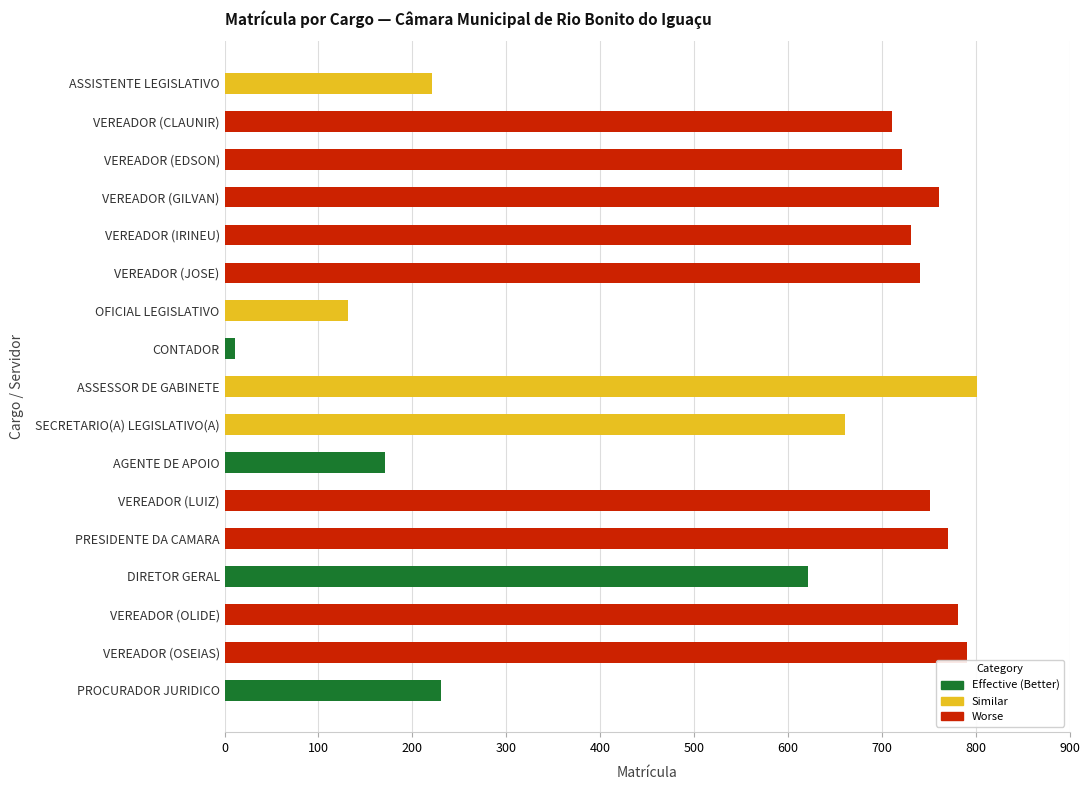

List the labels in order of value, smallest first.

CONTADOR, OFICIAL LEGISLATIVO, AGENTE DE APOIO, ASSISTENTE LEGISLATIVO, PROCURADOR JURIDICO, DIRETOR GERAL, SECRETARIO(A) LEGISLATIVO(A), VEREADOR (CLAUNIR), VEREADOR (EDSON), VEREADOR (IRINEU), VEREADOR (JOSE), VEREADOR (LUIZ), VEREADOR (GILVAN), PRESIDENTE DA CAMARA, VEREADOR (OLIDE), VEREADOR (OSEIAS), ASSESSOR DE GABINETE